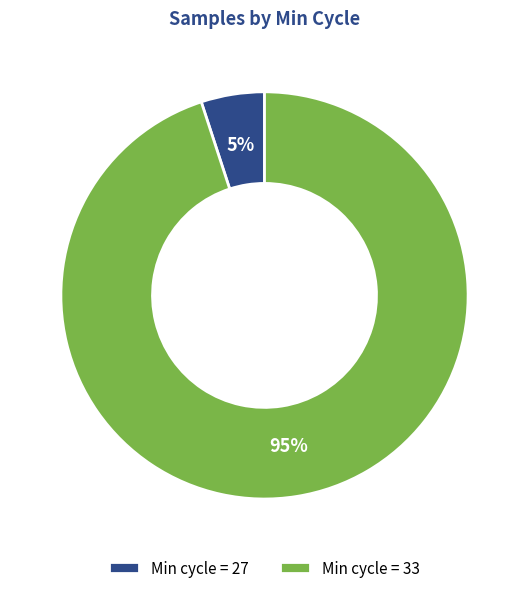

What percentage is the Min cycle = 27 slice, to the nearest percent?

5%